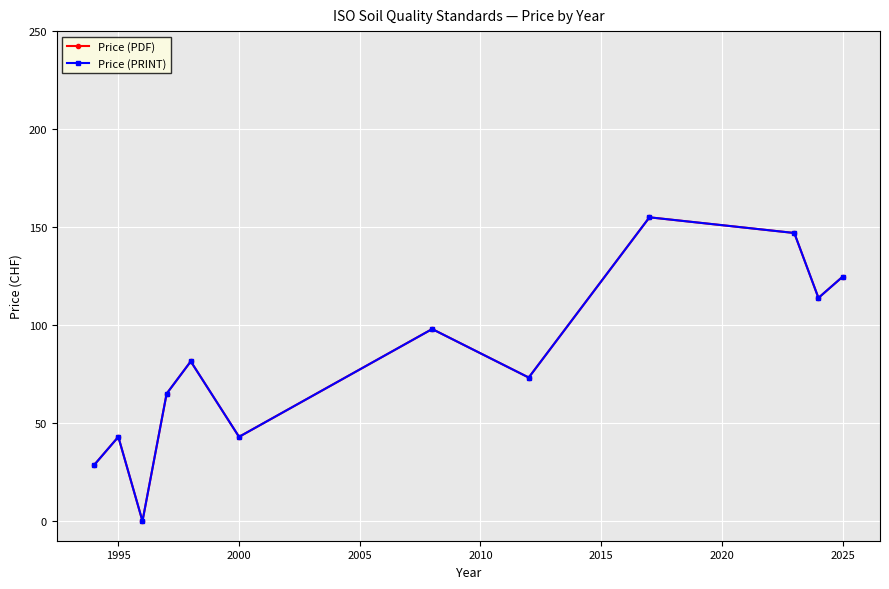

Rank the series by their maximum value, from highest to lowest.

Price (PDF), Price (PRINT)